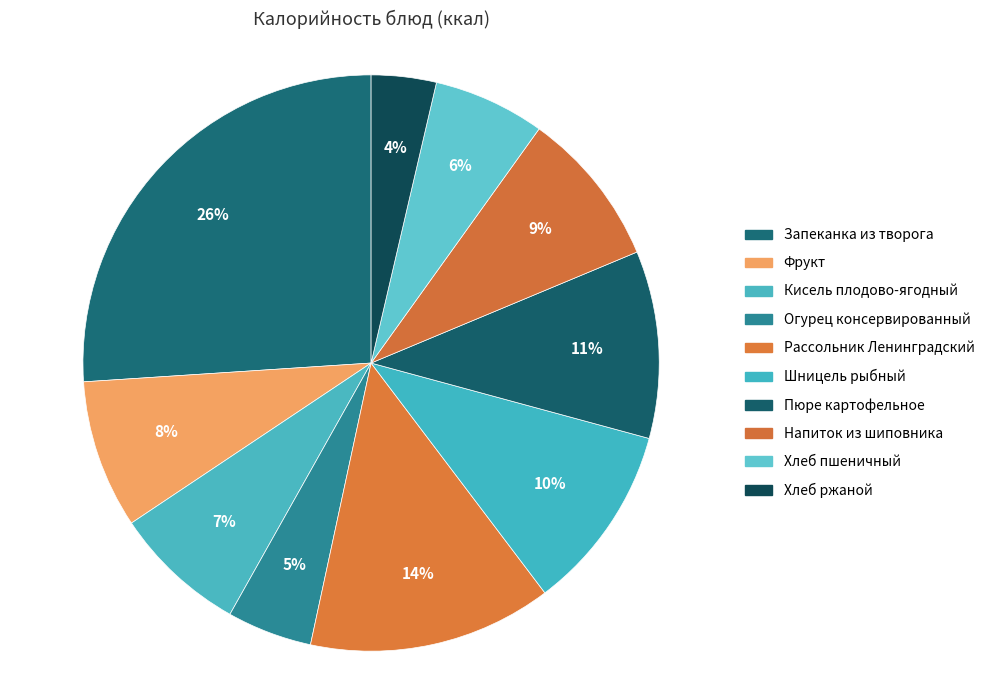

Count the number of slices in the pie.

10